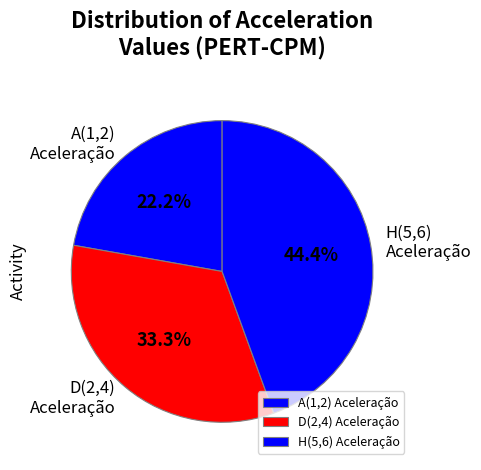

Between A(1,2) Aceleração and H(5,6) Aceleração, which is larger?

H(5,6) Aceleração